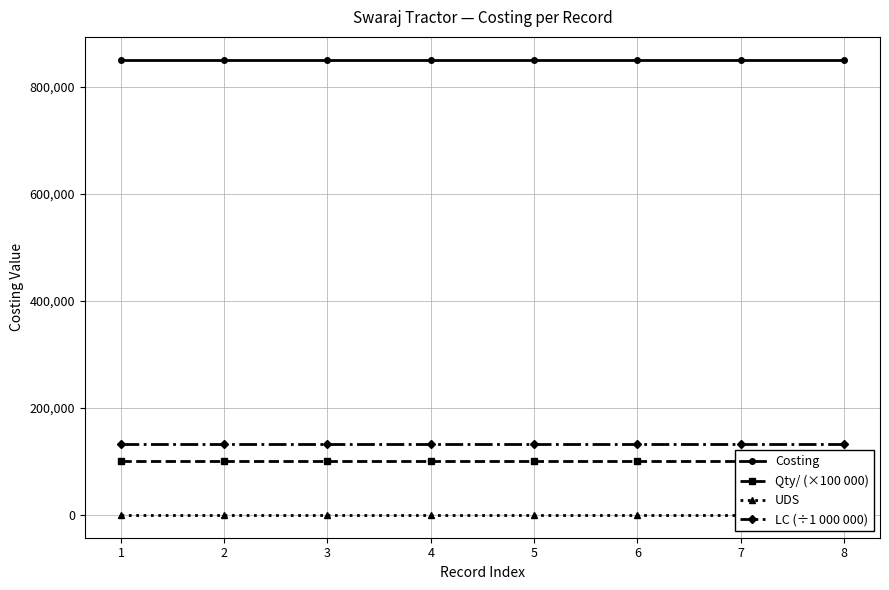

Rank the series at 2 from highest to lowest value.

Costing, LC (÷1 000 000), Qty/ (×100 000), UDS